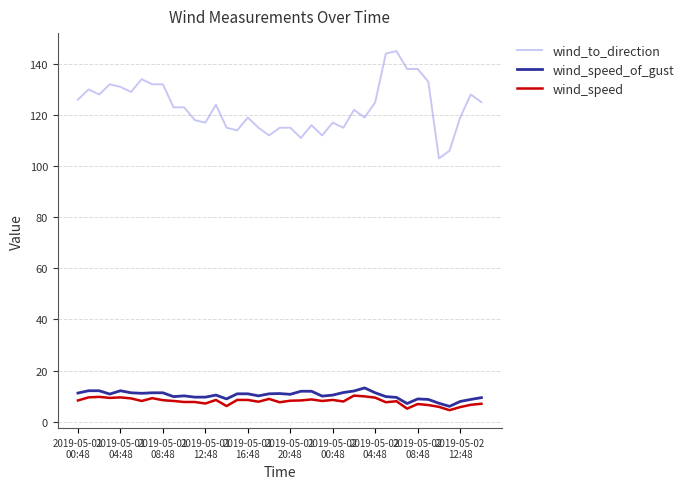

Which series has the largest total across all categories?

wind_to_direction